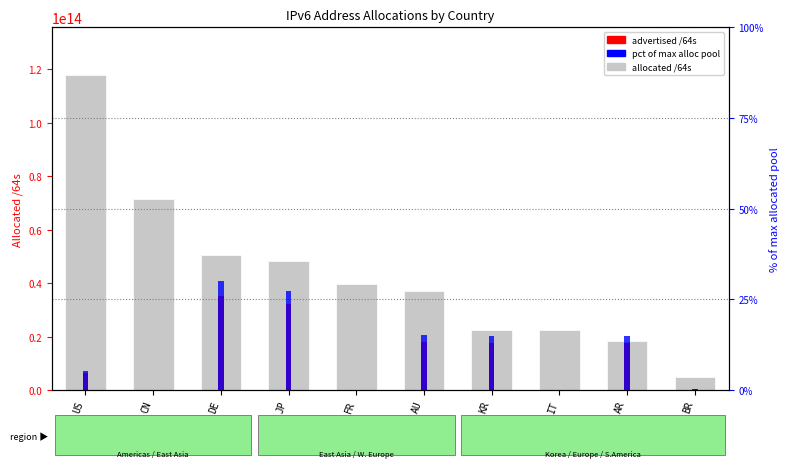

How many data points in allocated /64s are above 39483638743040?

4